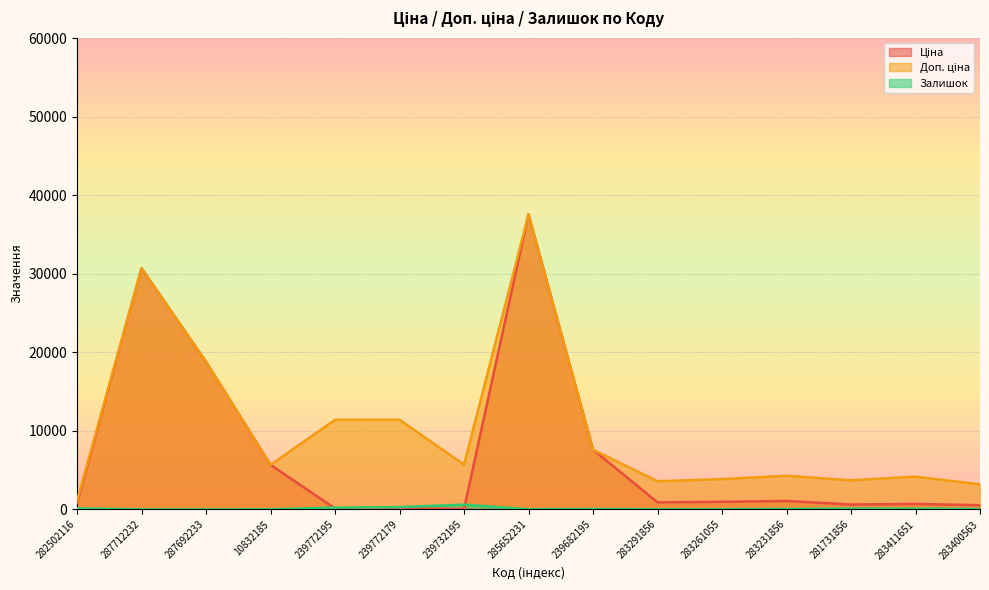

At 282502116, list the series in order from largest to smallest.

Доп. ціна, Ціна, Залишок